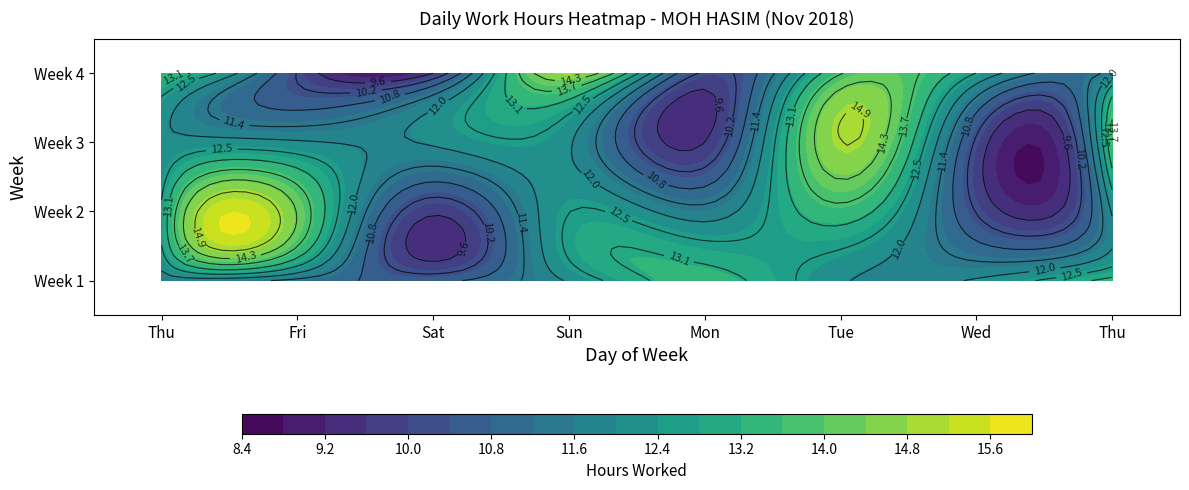

What is the difference between the maximum and minimum values in the 9 series?

12.6